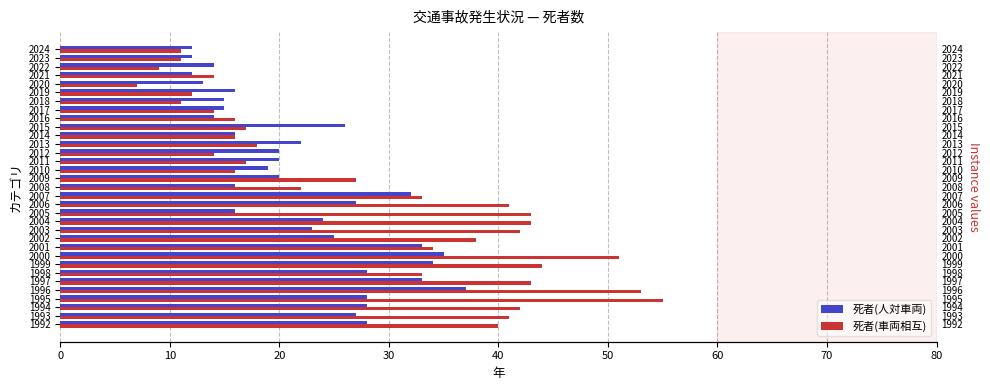

How many data points in 死者(人対車両) are less than 22?

16